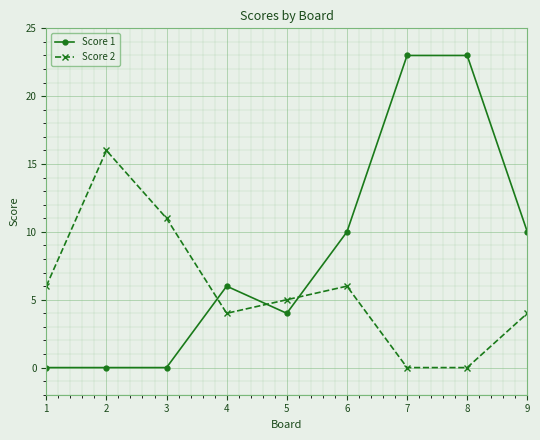

How many series are shown in this chart?

2